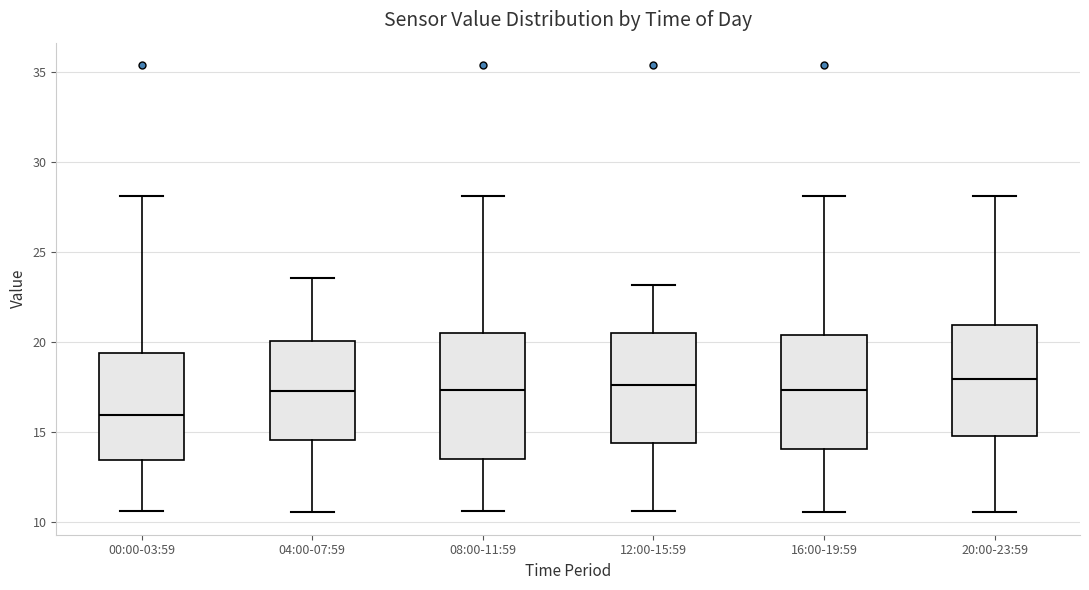

Which box's median line is the lowest?

00:00-03:59